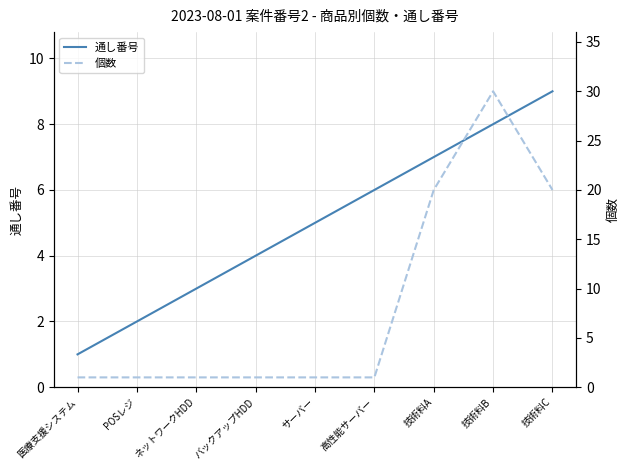

What is the highest value of the 個数 series?

30